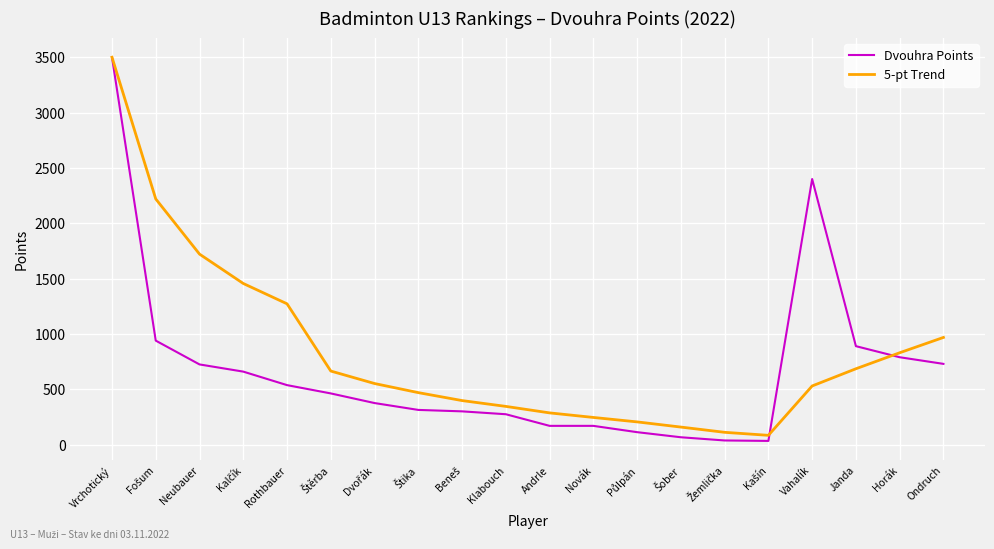

Which series has the largest total across all categories?

5-pt Trend